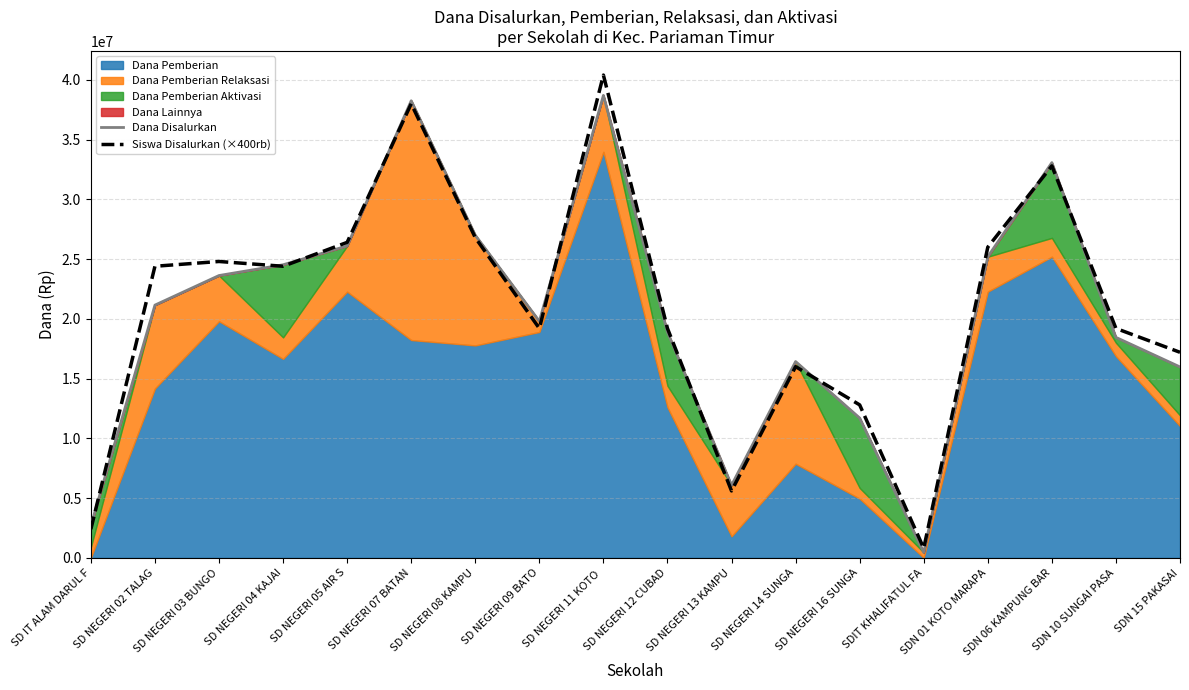

Where does the Siswa Disalurkan (×400rb) series first go above 24400000?

SD NEGERI 03 BUNGO